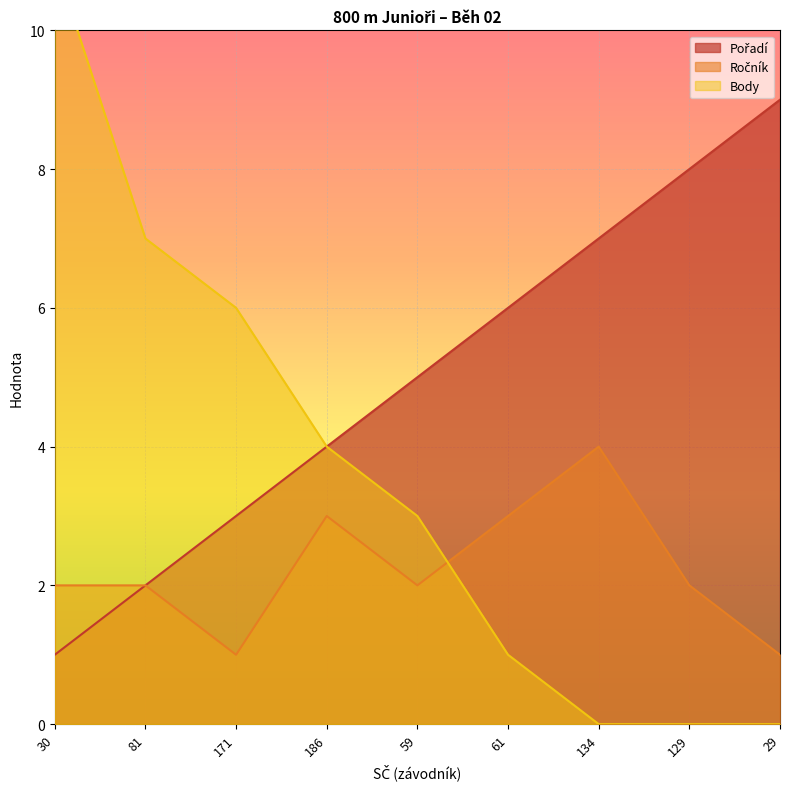

At 81, list the series in order from largest to smallest.

Body, Pořadí, Ročník